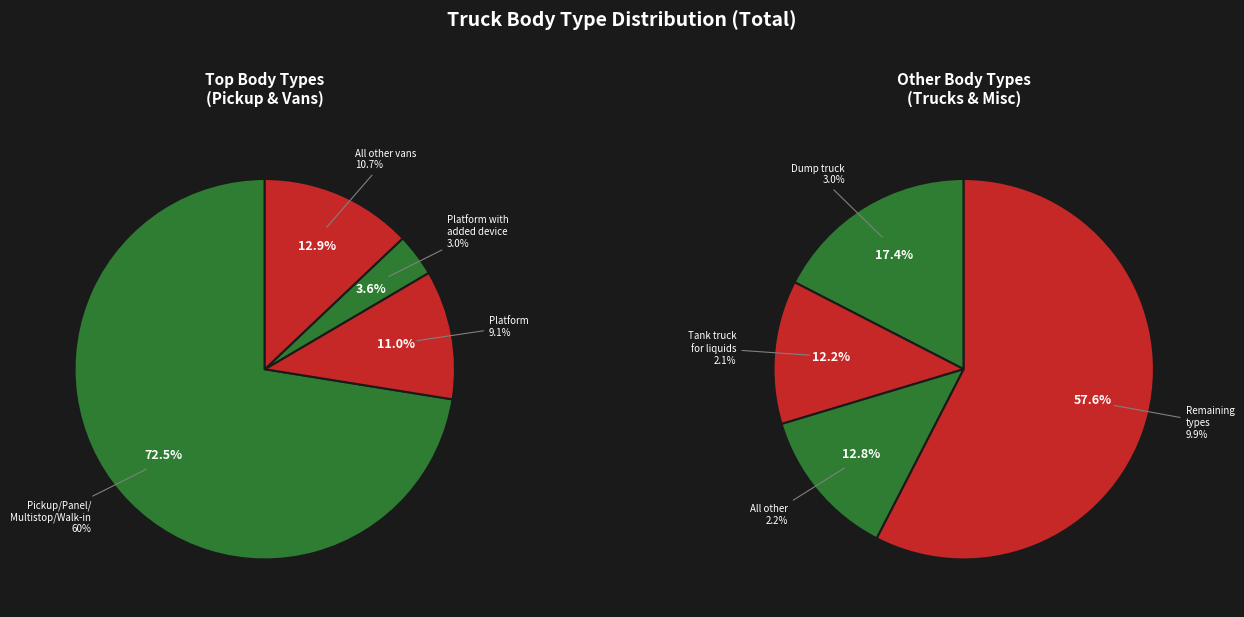

How many segments does this pie chart have?

8